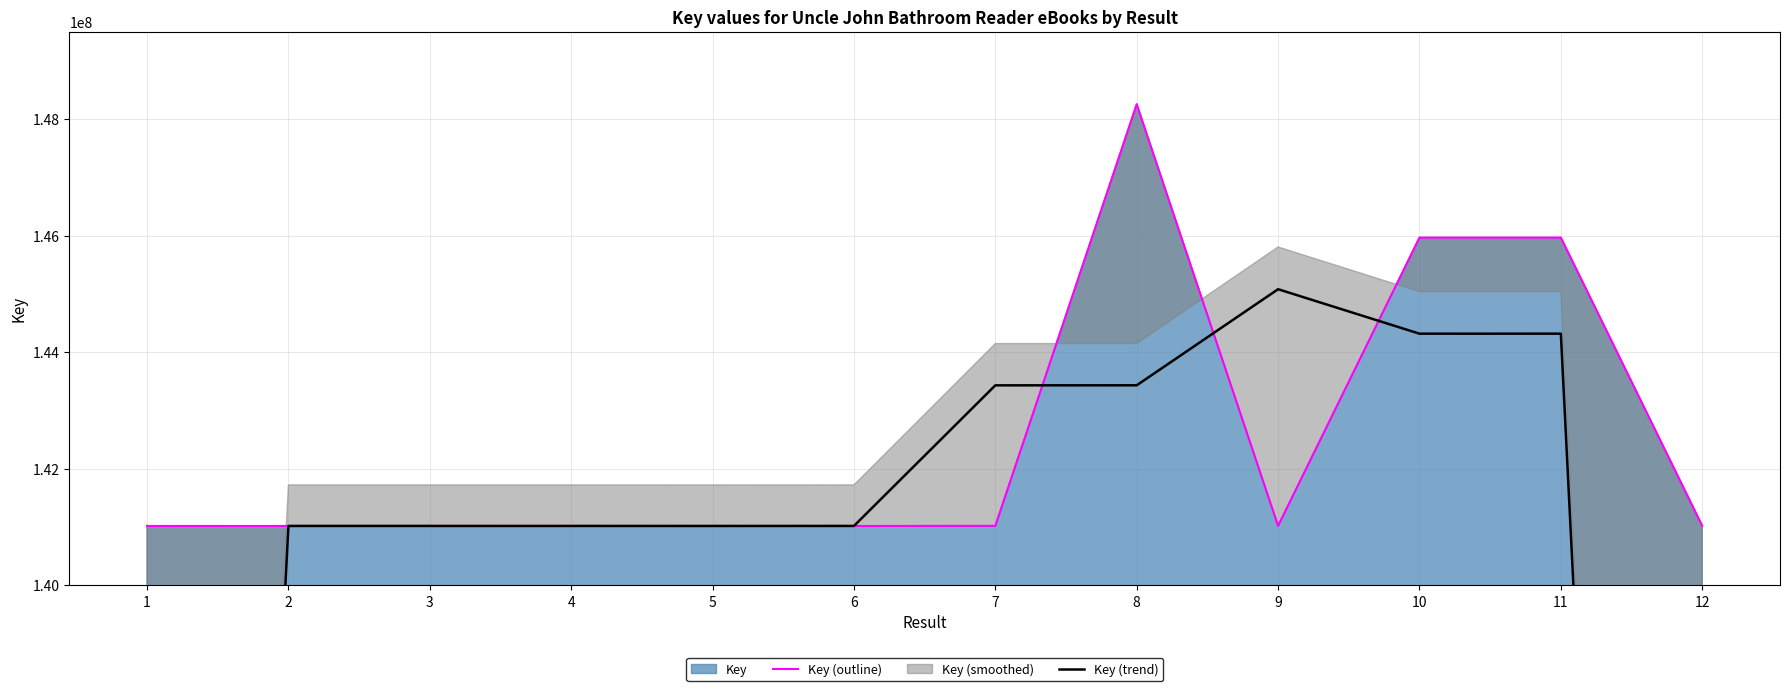

How many data points does each series have?

12